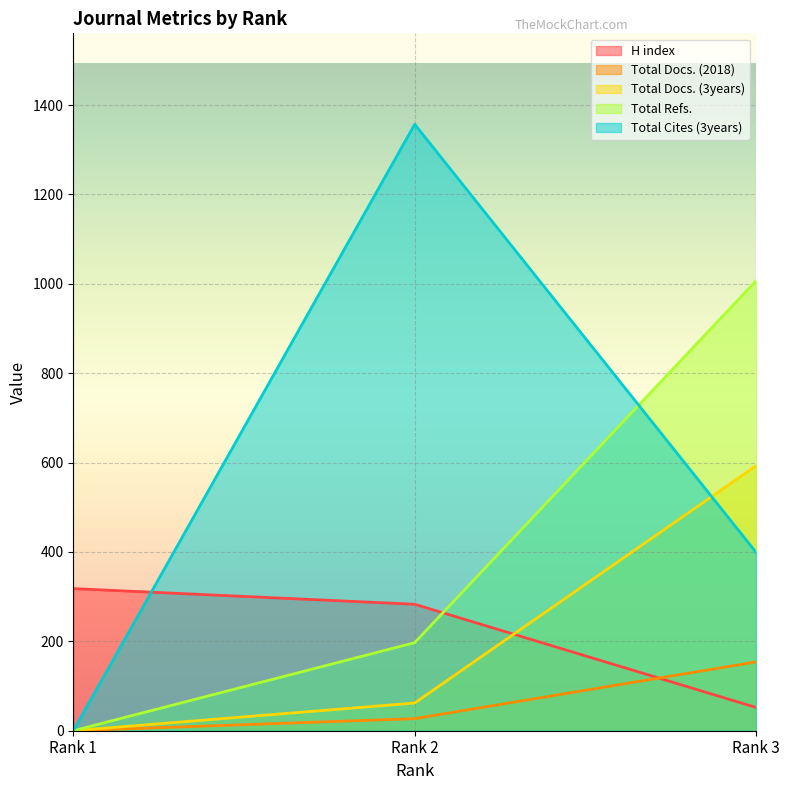

Between Rank 1 and Rank 2, which series saw the biggest shift?

Total Cites (3years)